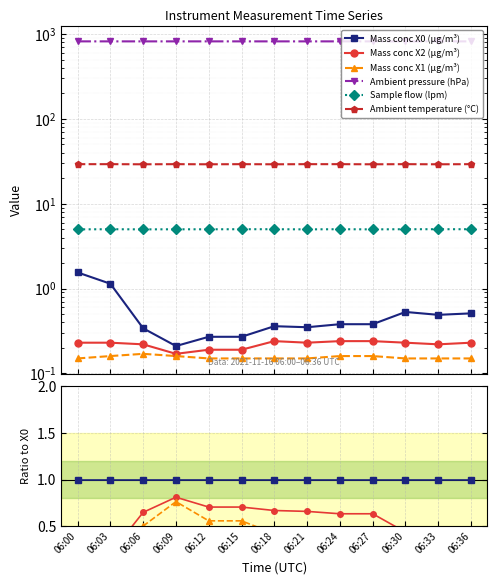

What are all the series names shown in the legend?

Mass conc X0 (μg/m³), Mass conc X2 (μg/m³), Mass conc X1 (μg/m³), Ambient pressure (hPa), Sample flow (lpm), Ambient temperature (°C)